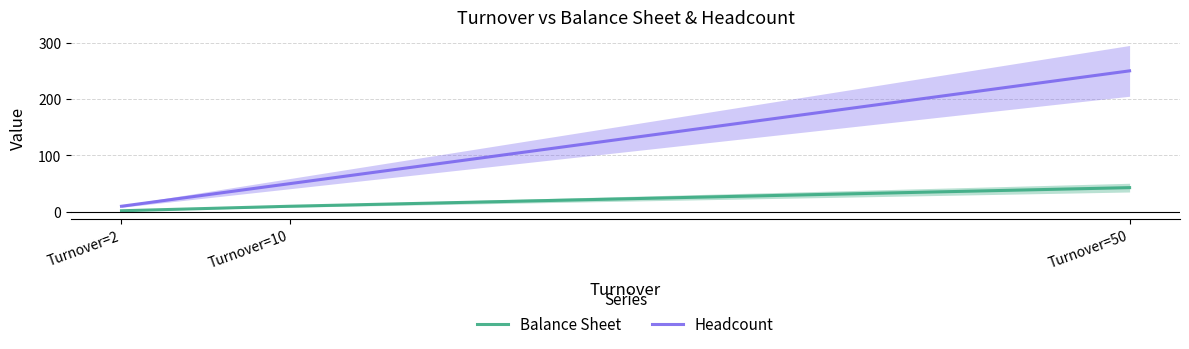

How many distinct data groups are displayed?

2